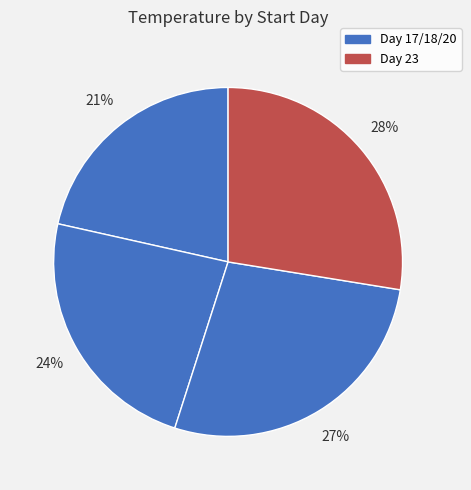

Which slice is the smallest?

17